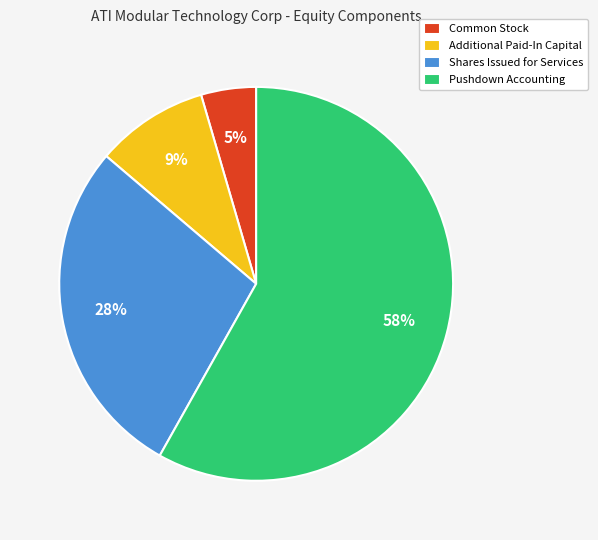

To the nearest percent, what is the average slice percentage?

25%